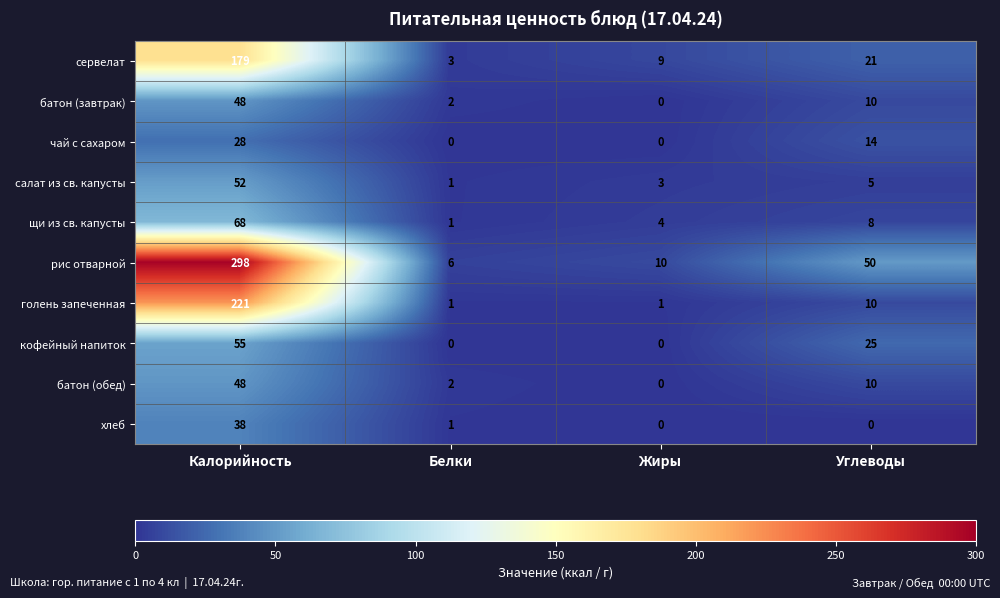

Which category has the highest value in the батон (обед) series?

Калорийность